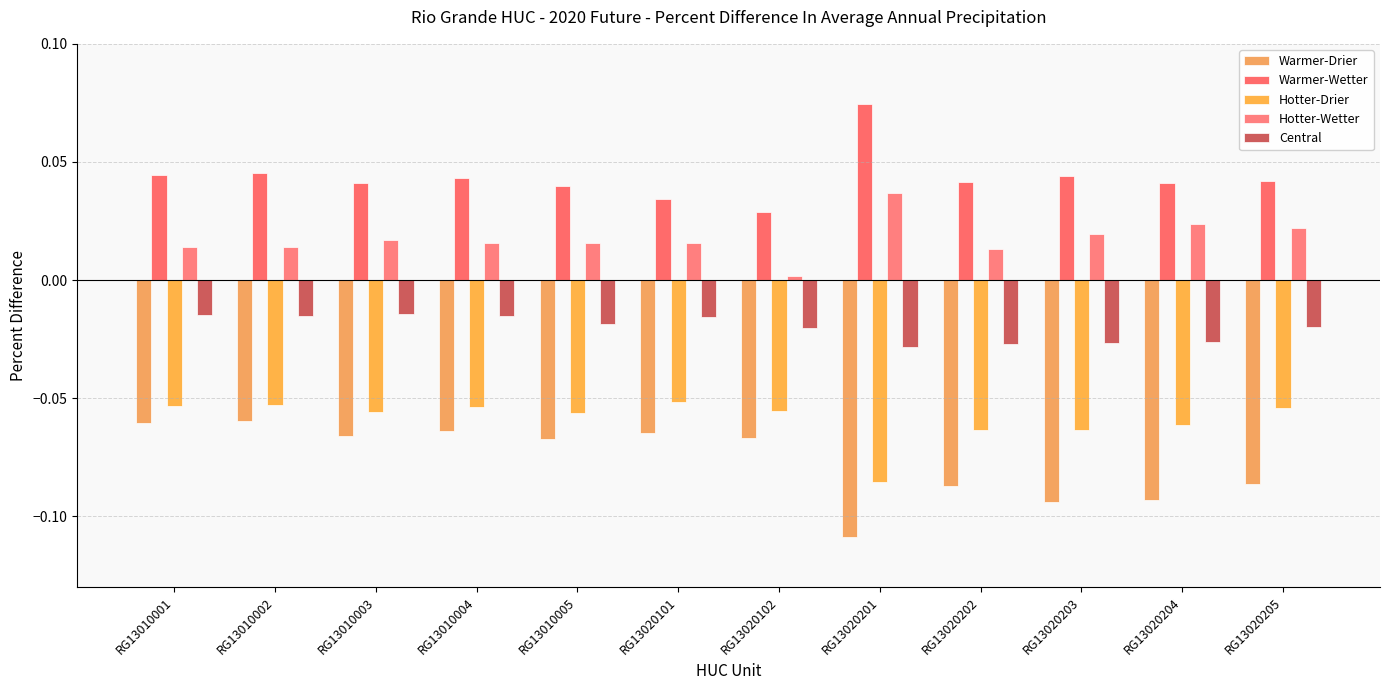

How many bars are there in total?

60